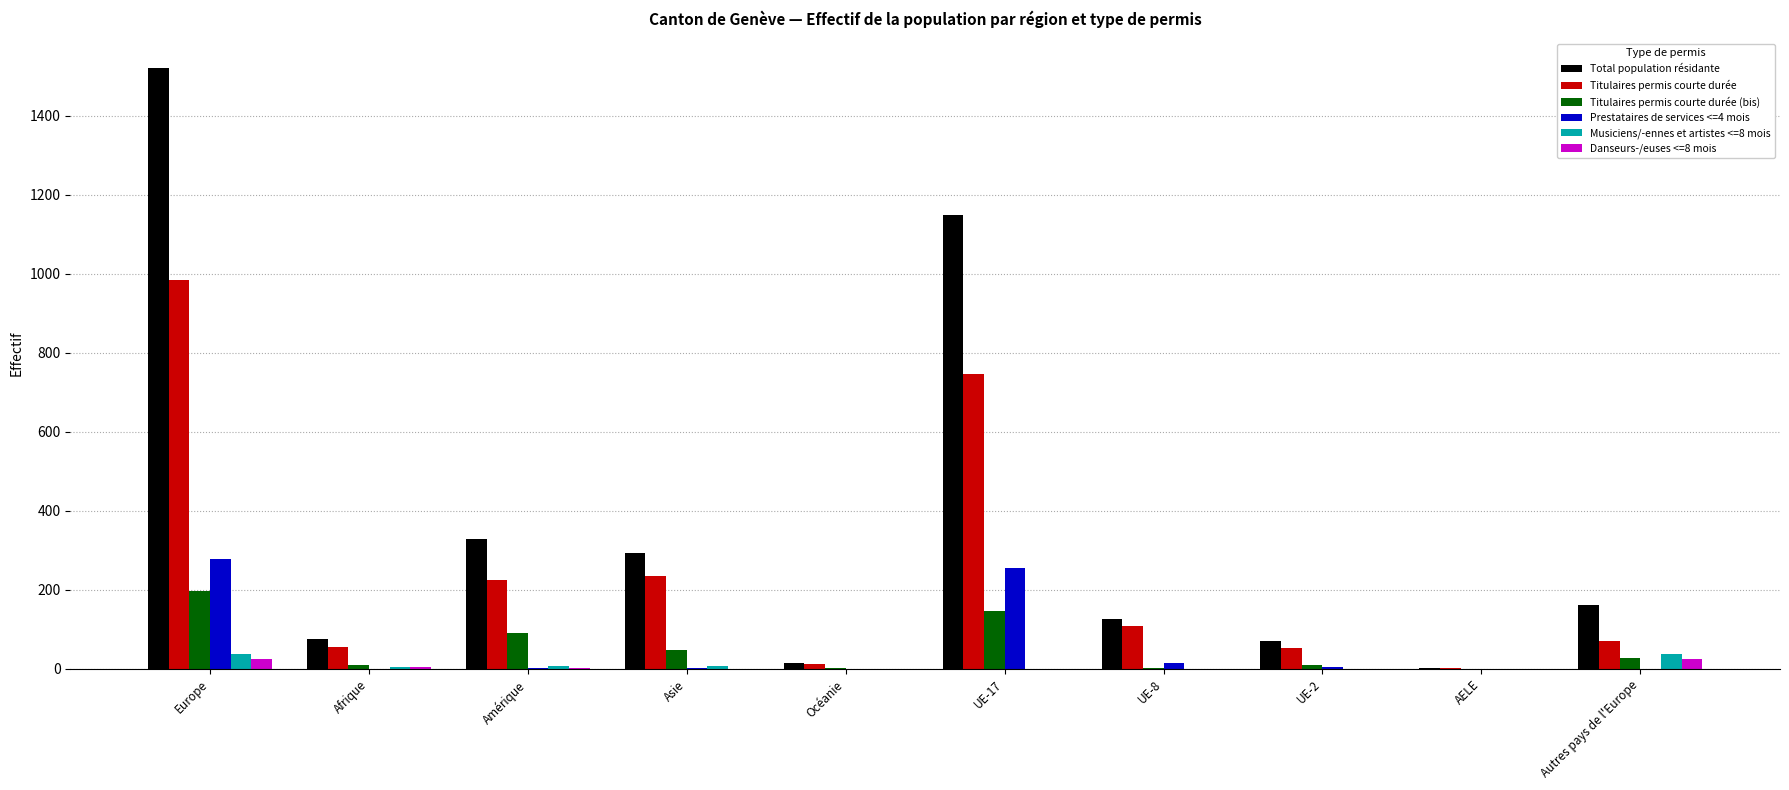

How many distinct data groups are displayed?

6